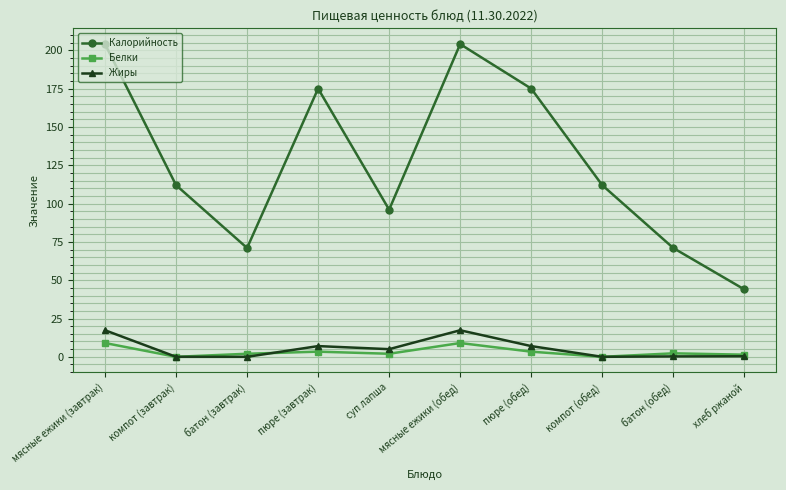

Count the number of data series in this chart.

3